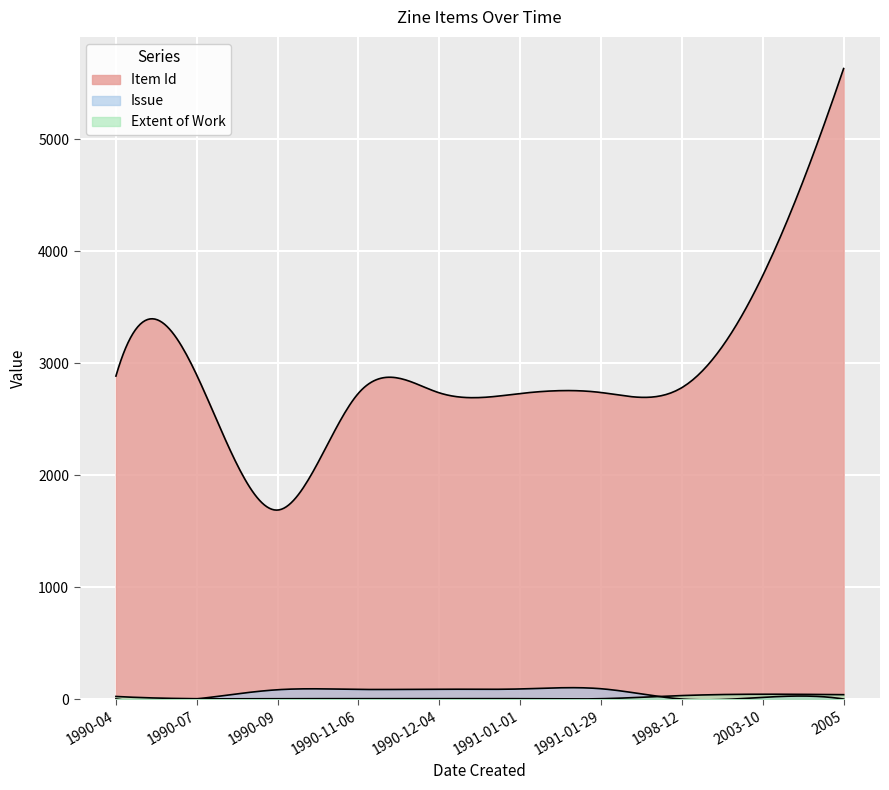

How many data points in Extent of Work are above 4?

4